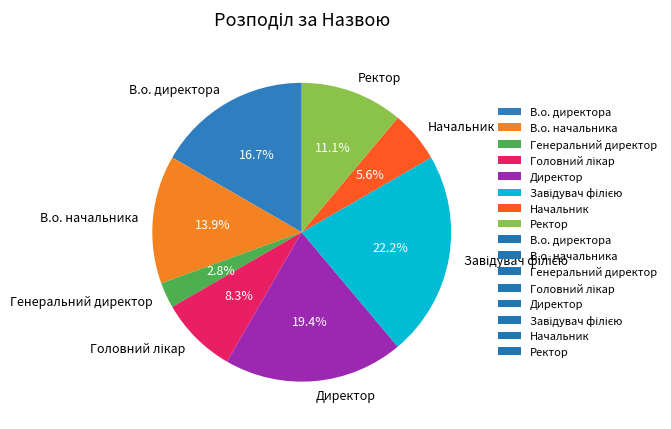

How many slices are in this pie chart?

8